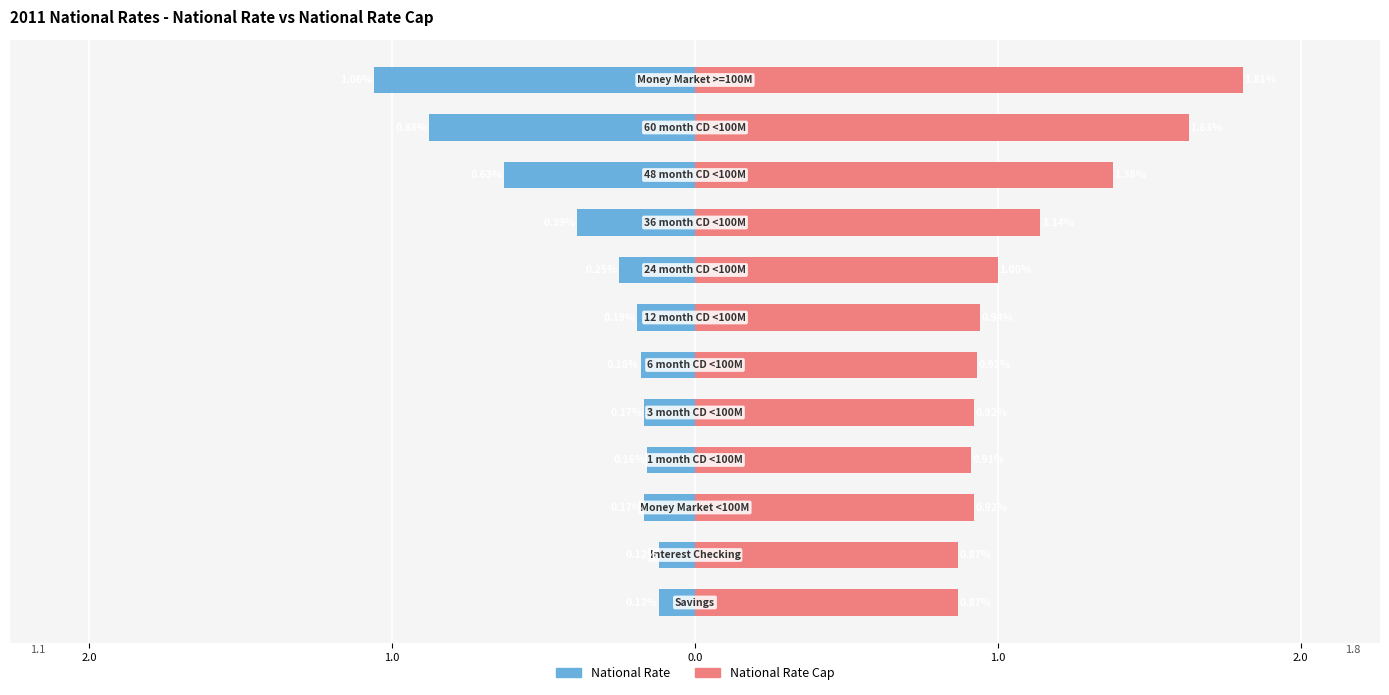

What is the total value across all series at 1.0?

0.8